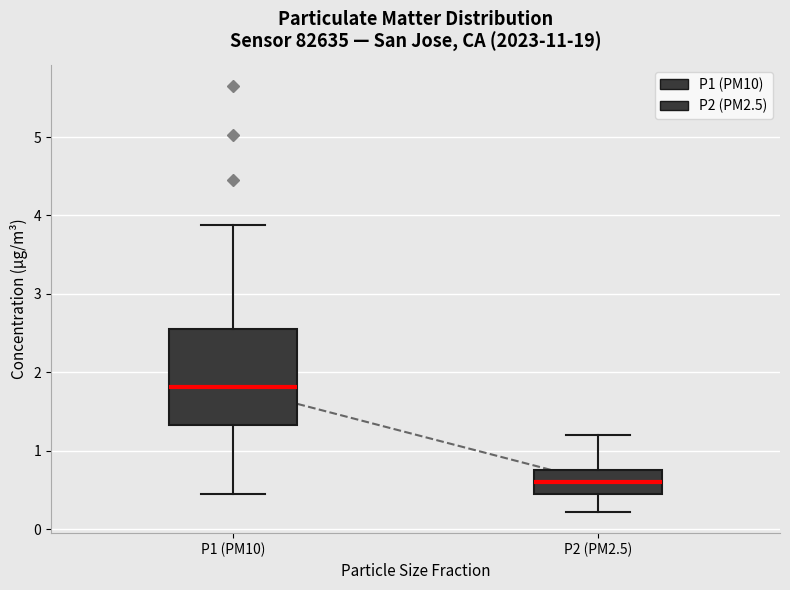

Reading left to right, transcribe this box plot: for each box, give where its median line is, the range the box spans, and where its two whiskers end, as read against the y-axis. The values are not printed on the chart, so give them approximately, as read against the axis.

P1 (PM10): median 1.8, box 1.3 to 2.5, whiskers 0.5 to 3.9
P2 (PM2.5): median 0.6, box 0.4 to 0.8, whiskers 0.2 to 1.2